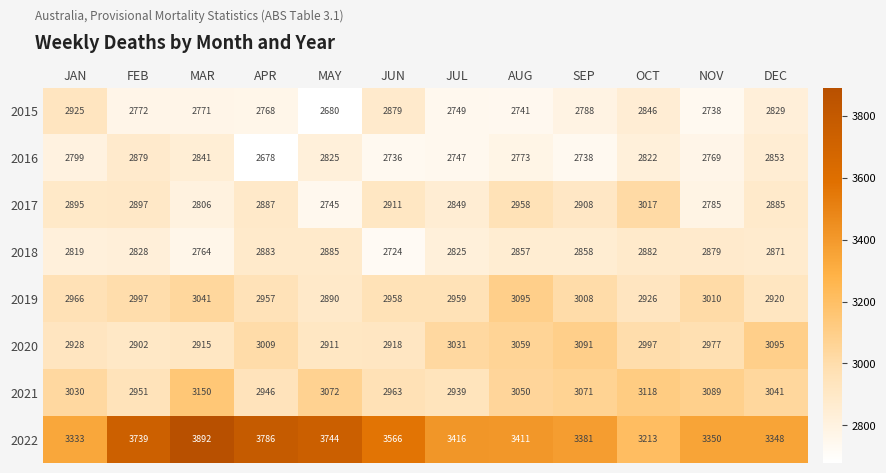

How many values in the 2020 series are below 2997?

6